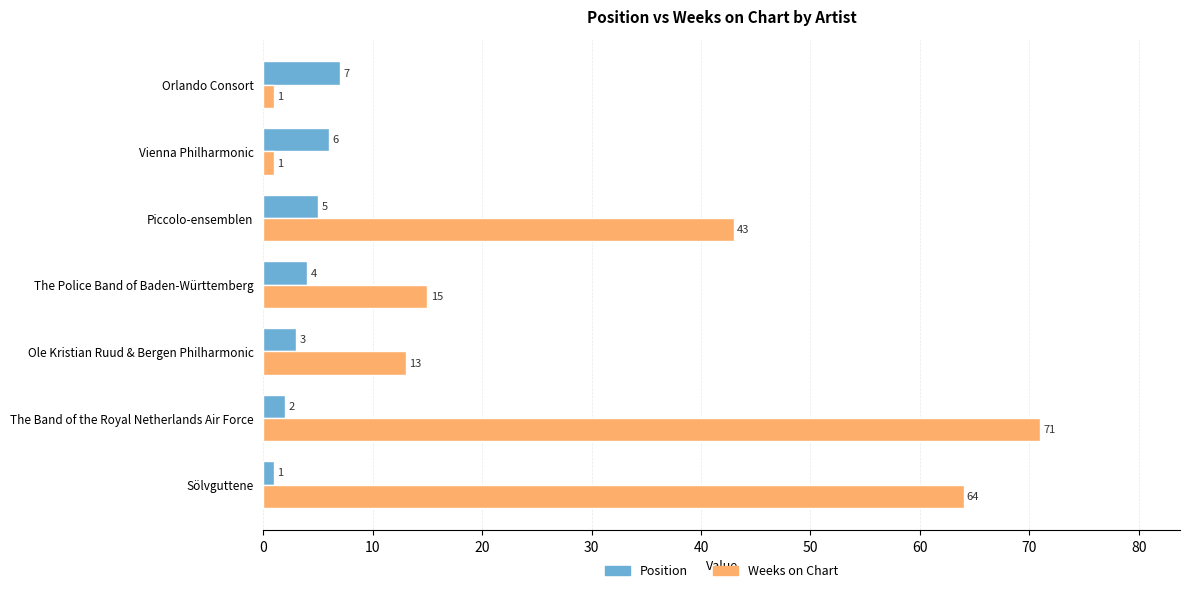

Which series has the largest range (max minus min)?

Weeks on Chart